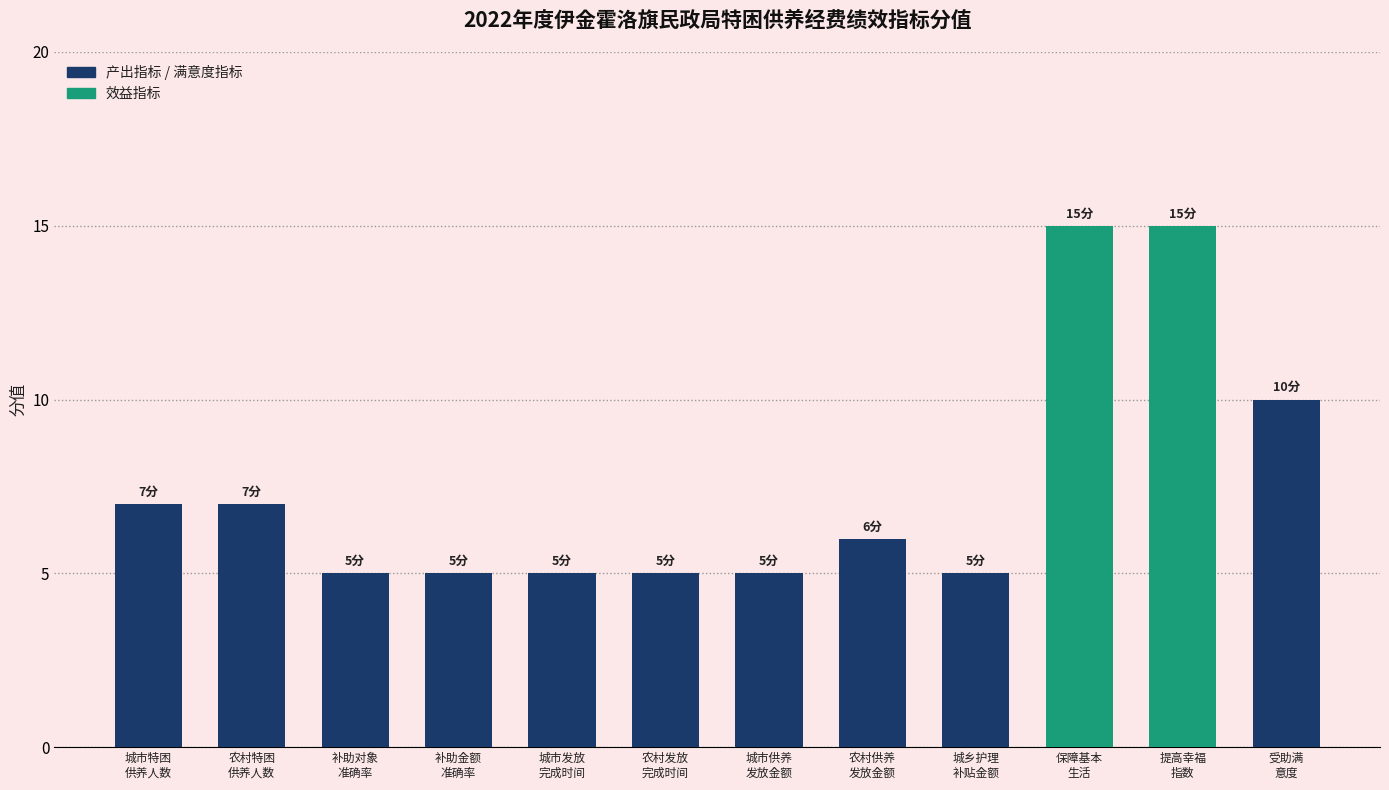

What is the minimum value shown in the chart?

5